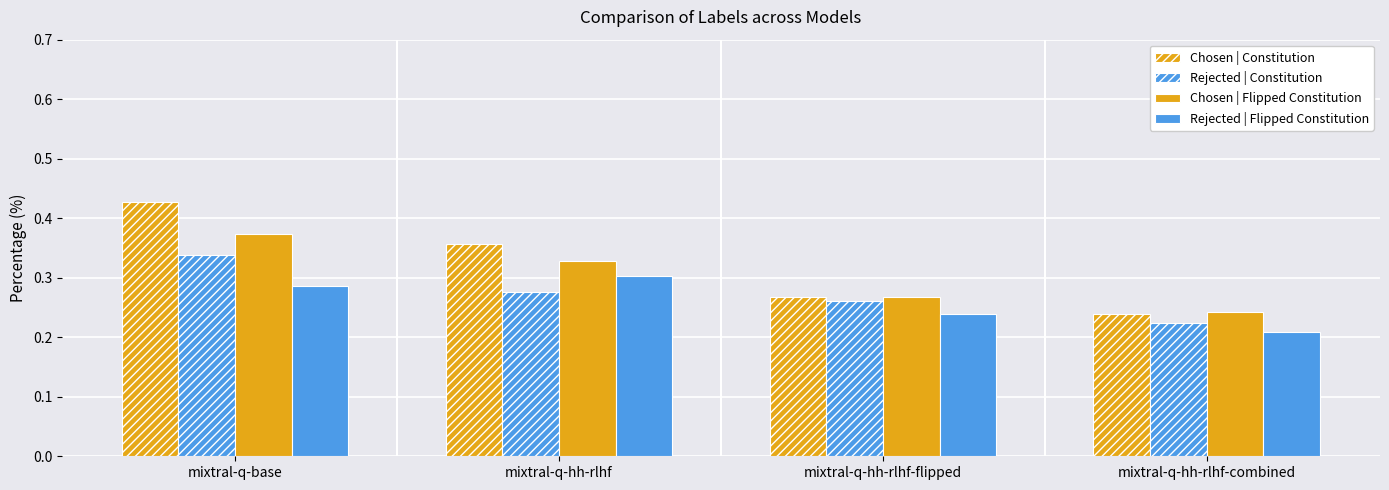

How many distinct data groups are displayed?

4